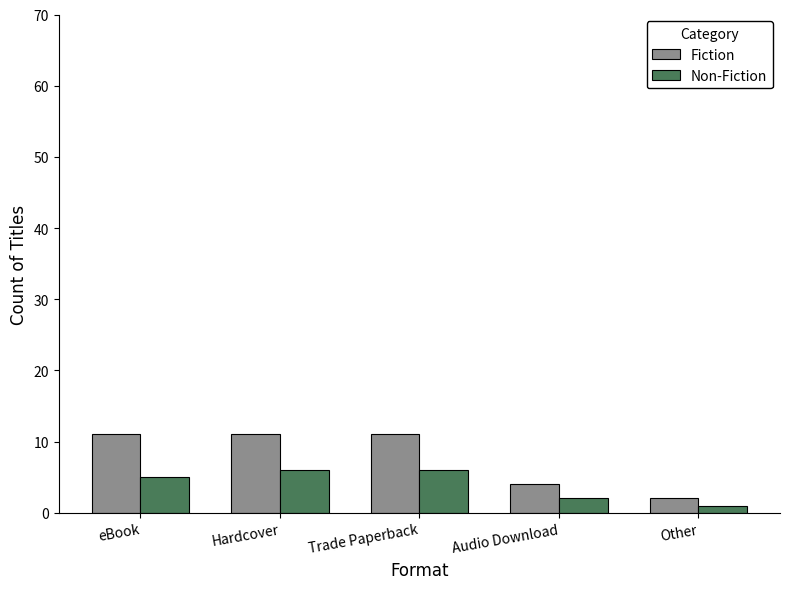

Is the value of Fiction at Other greater than the value of Non-Fiction at Trade Paperback?

No